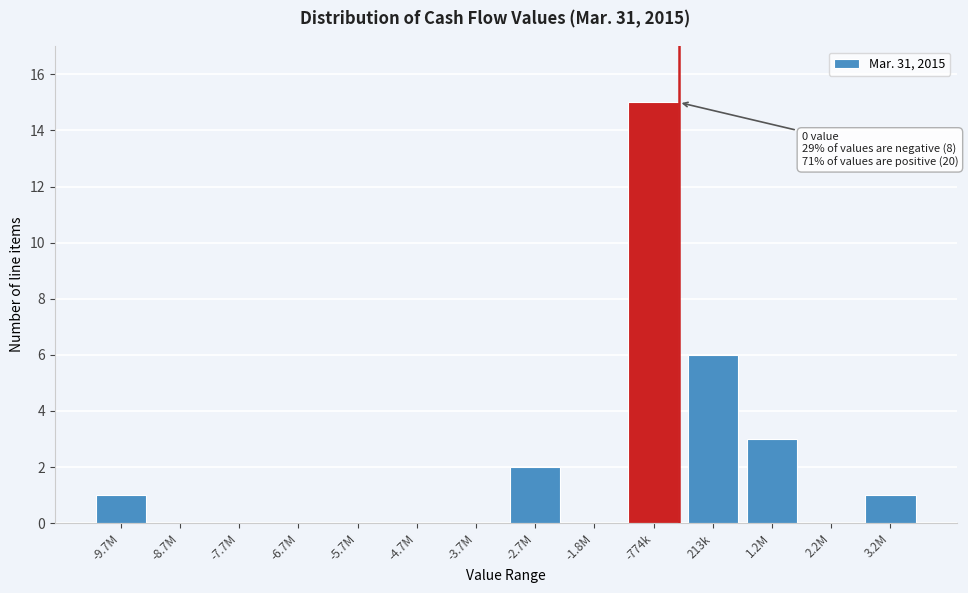

Reading right to left, extract all data points from this chart.

3.2M=1	2.2M=0	1.2M=3	213k=6	-774k=15	-1.8M=0	-2.7M=2	-3.7M=0	-4.7M=0	-5.7M=0	-6.7M=0	-7.7M=0	-8.7M=0	-9.7M=1